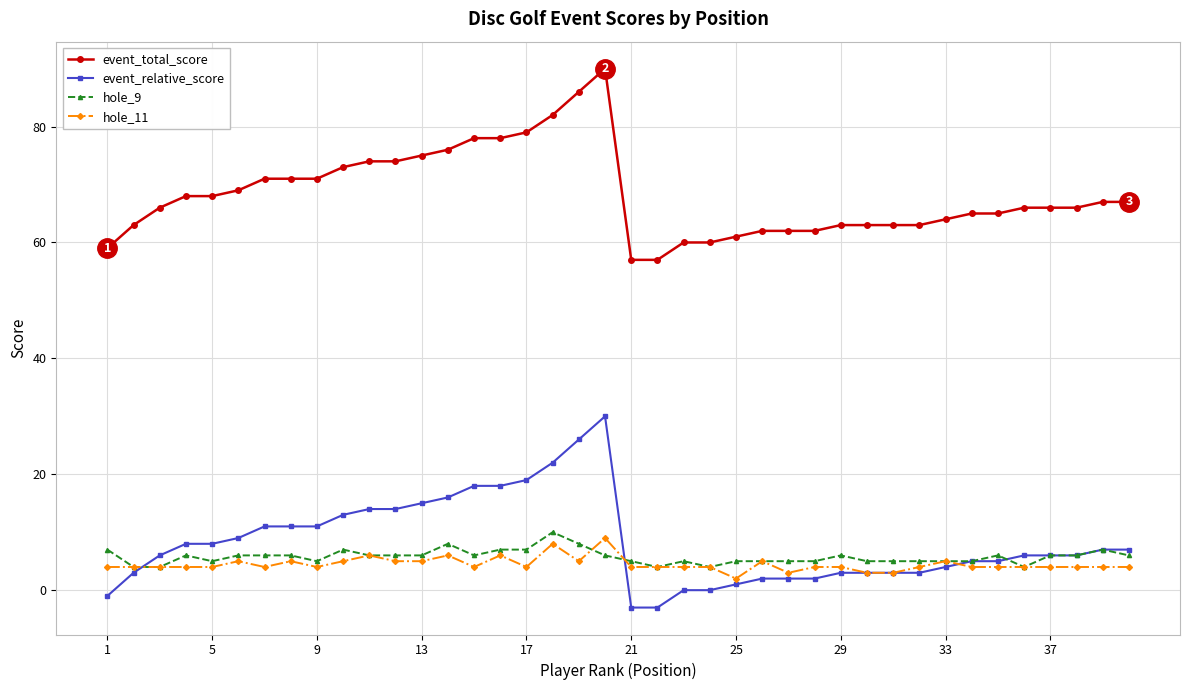

Which series has the largest total across all categories?

event_total_score